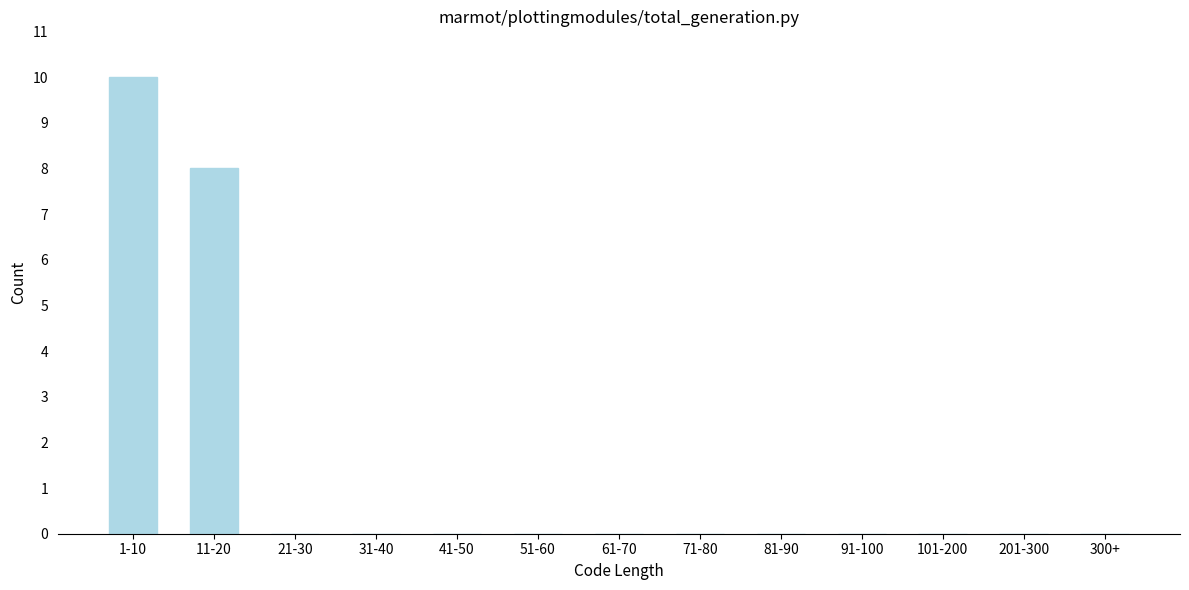

Reading left to right, list all the values displayed in this chart.

1-10=10	11-20=8	21-30=0	31-40=0	41-50=0	51-60=0	61-70=0	71-80=0	81-90=0	91-100=0	101-200=0	201-300=0	300+=0